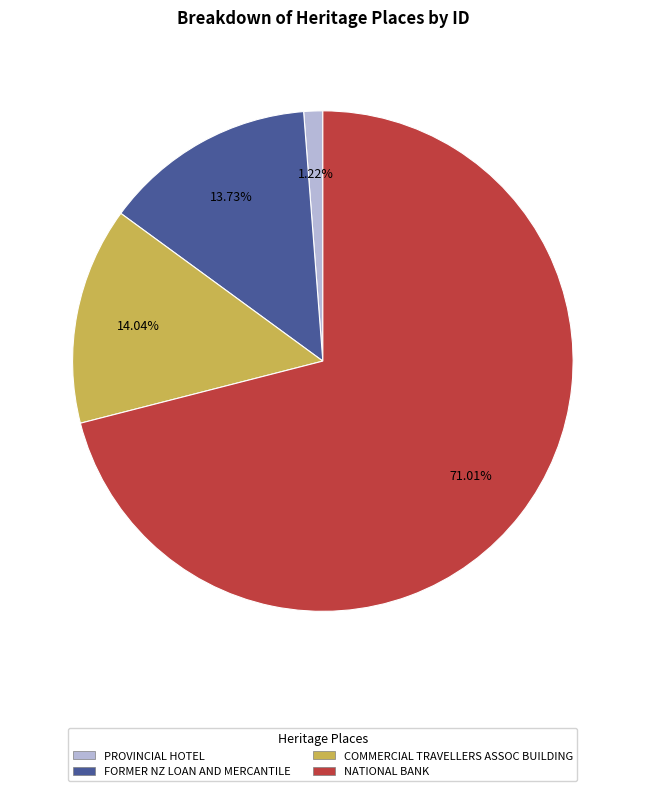

Is there any slice that represents more than half of the pie?

Yes